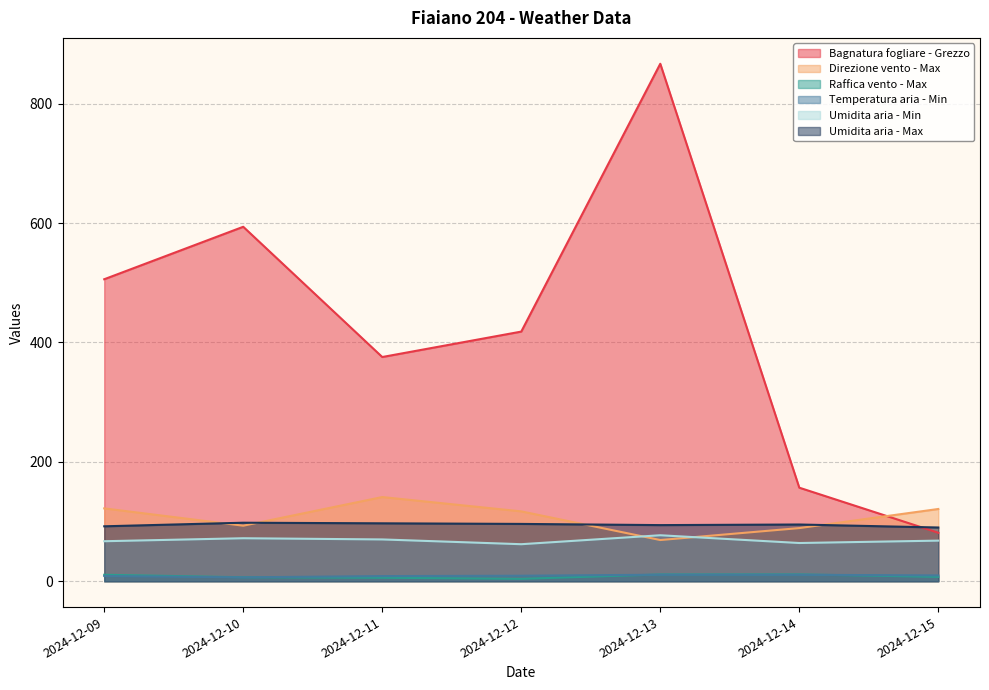

Does the chart display data point markers on the line(s)?

No